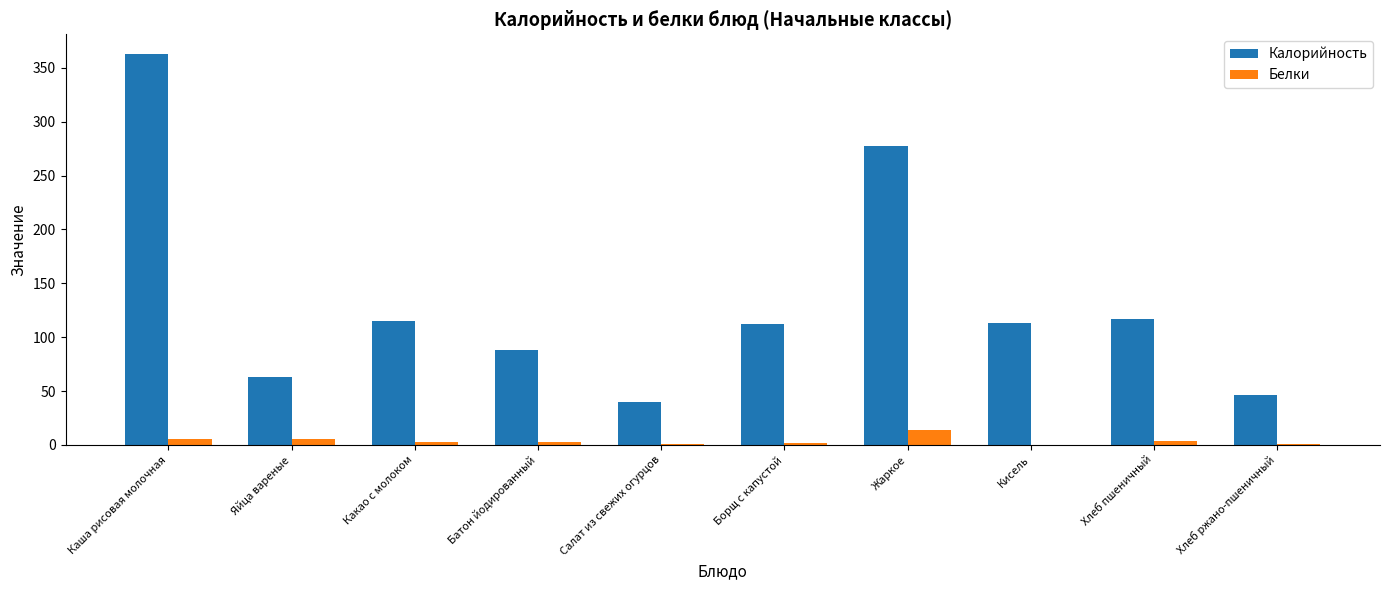

Which series has the largest total across all categories?

Калорийность